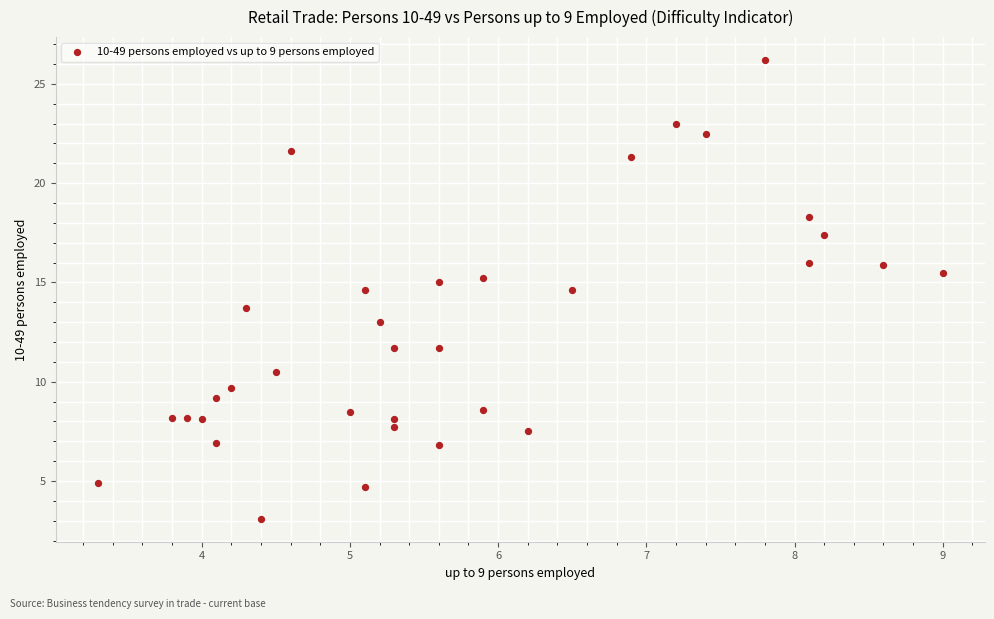

What is the range of Y values (max minus min)?

23.1